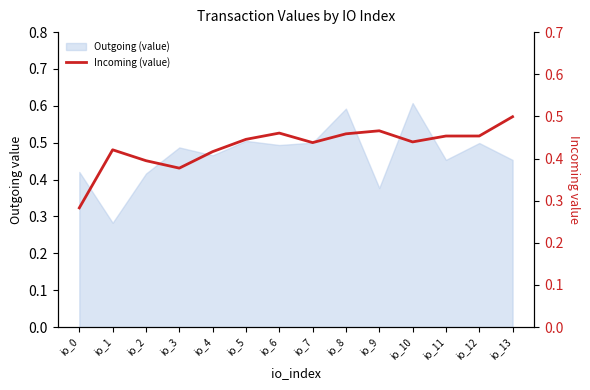

Rank the categories by value from lowest to highest.

io_0, io_3, io_2, io_4, io_1, io_7, io_10, io_5, io_11, io_12, io_8, io_6, io_9, io_13